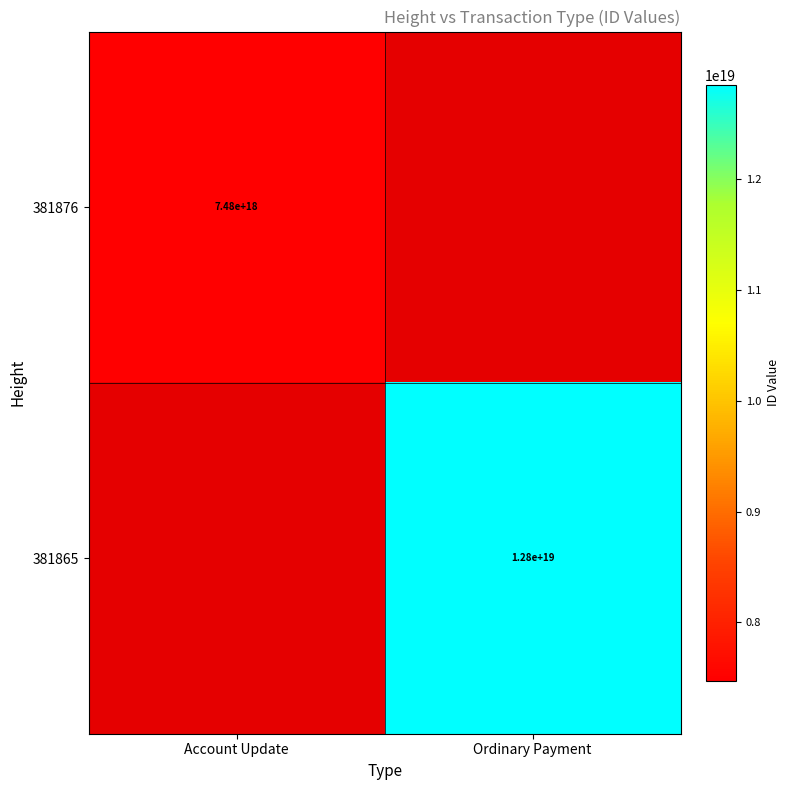

The value of 381876 at Account Update is 7480000000000000000. True or false?

True